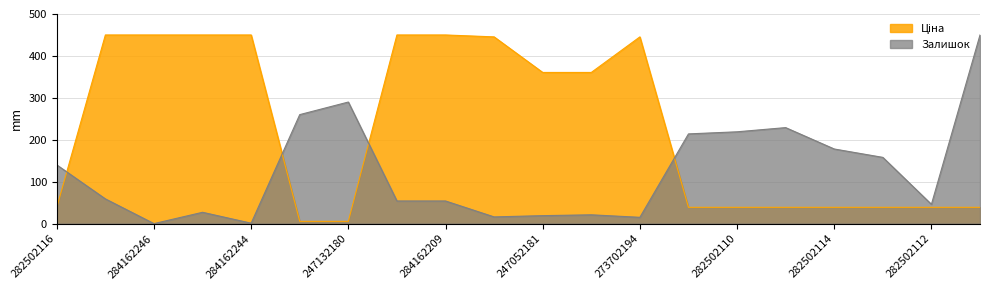

Between 284162246 and 273702194, which series saw the biggest shift?

Залишок